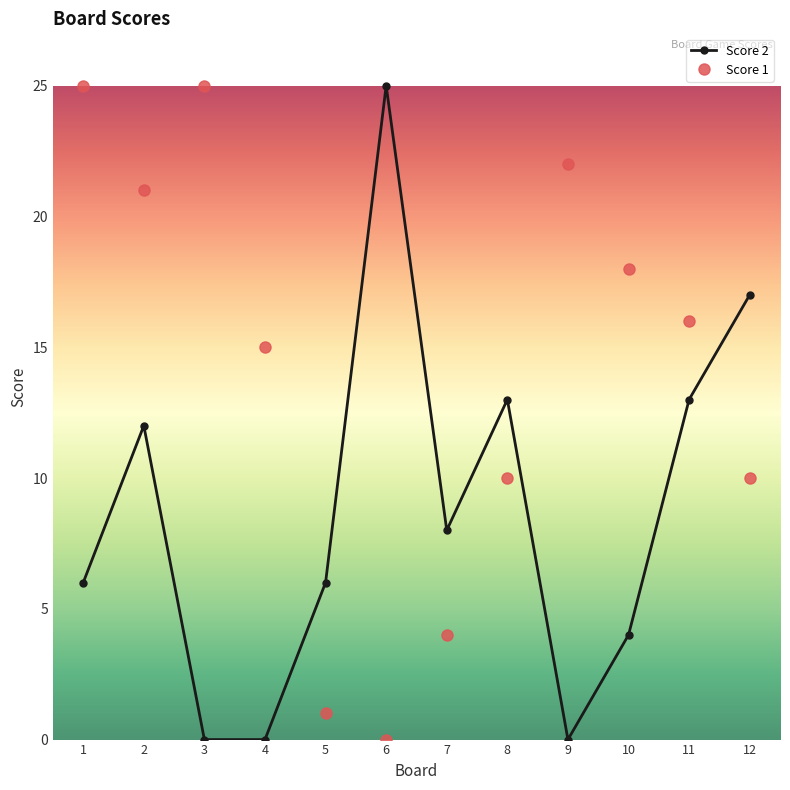

After their last crossing, which series has the higher values: Score 2 or Score 1?

Score 2